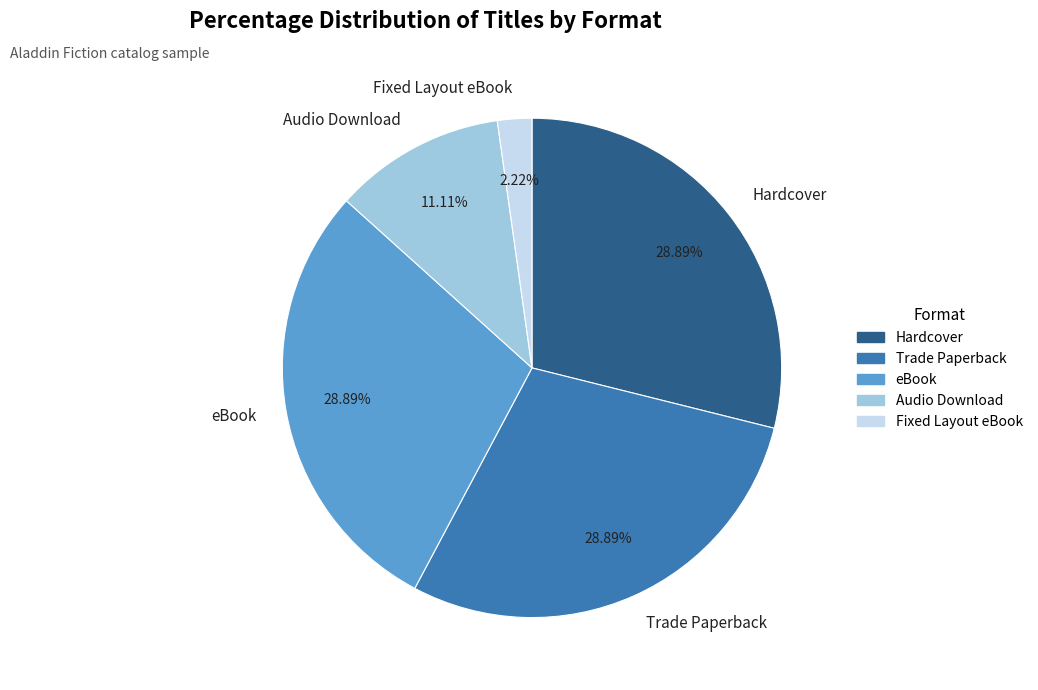

Does Audio Download account for over 50% of the chart?

No